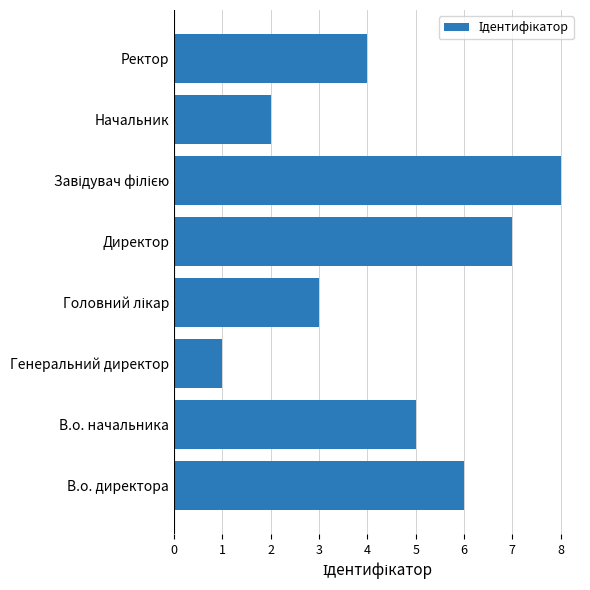

Reading bottom to top, what are all the values shown in this chart?

6	5	1	3	7	8	2	4